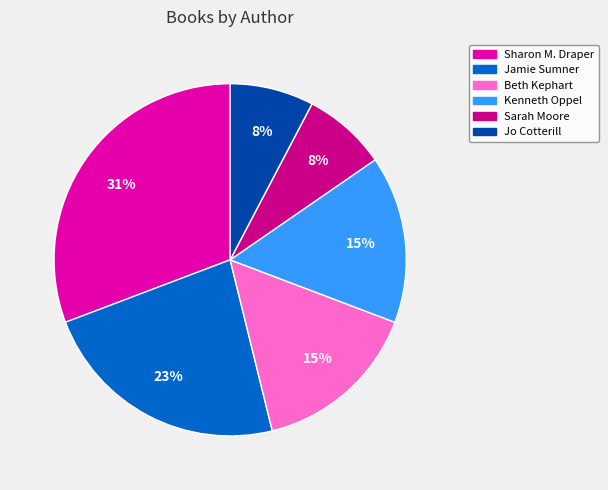

Is there any slice that represents more than half of the pie?

No